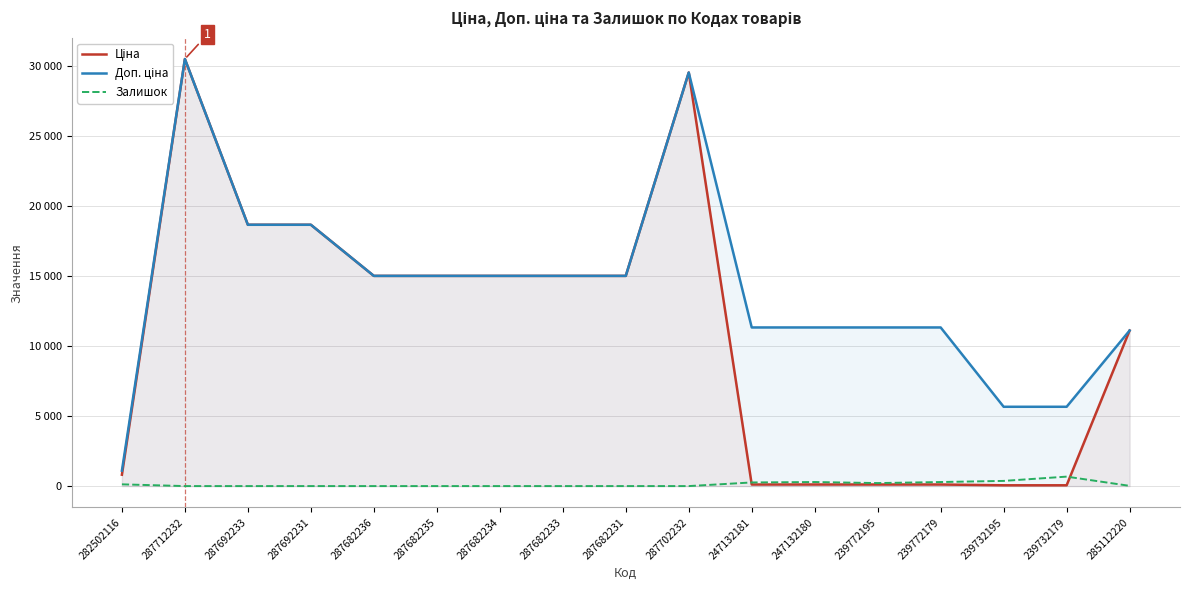

True or false: Доп. ціна and Залишок intersect in this chart.

False